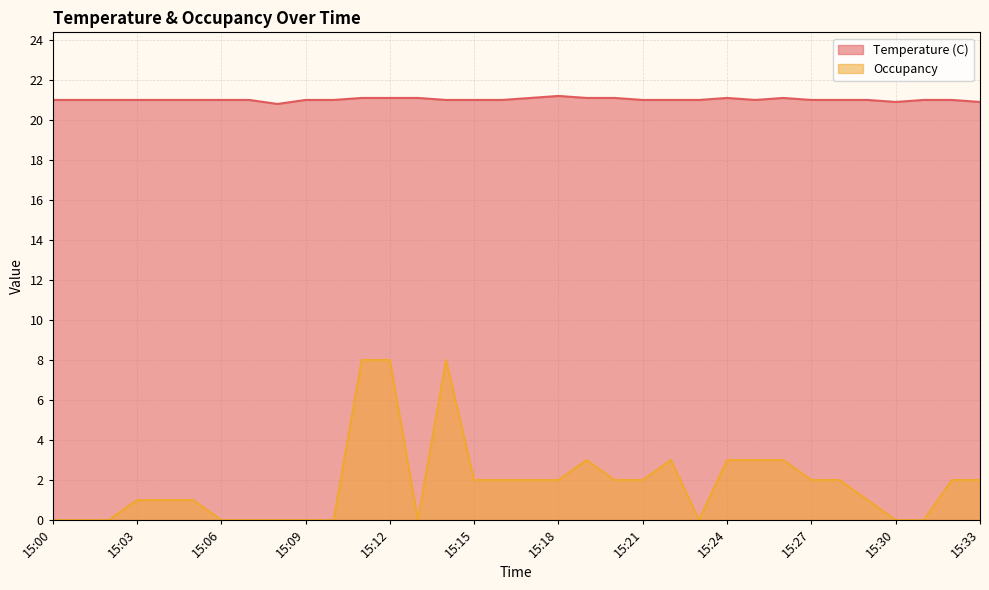

What is the difference between the second highest and second lowest values in the Occupancy series?

8.0